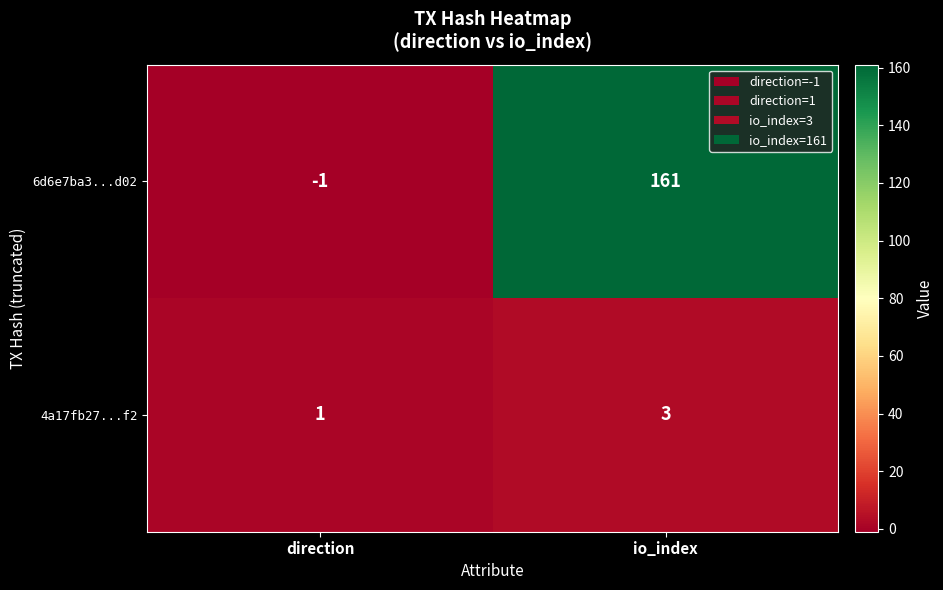

Rank the series by their average value, from highest to lowest.

6d6e7ba3...d02, 4a17fb27...f2